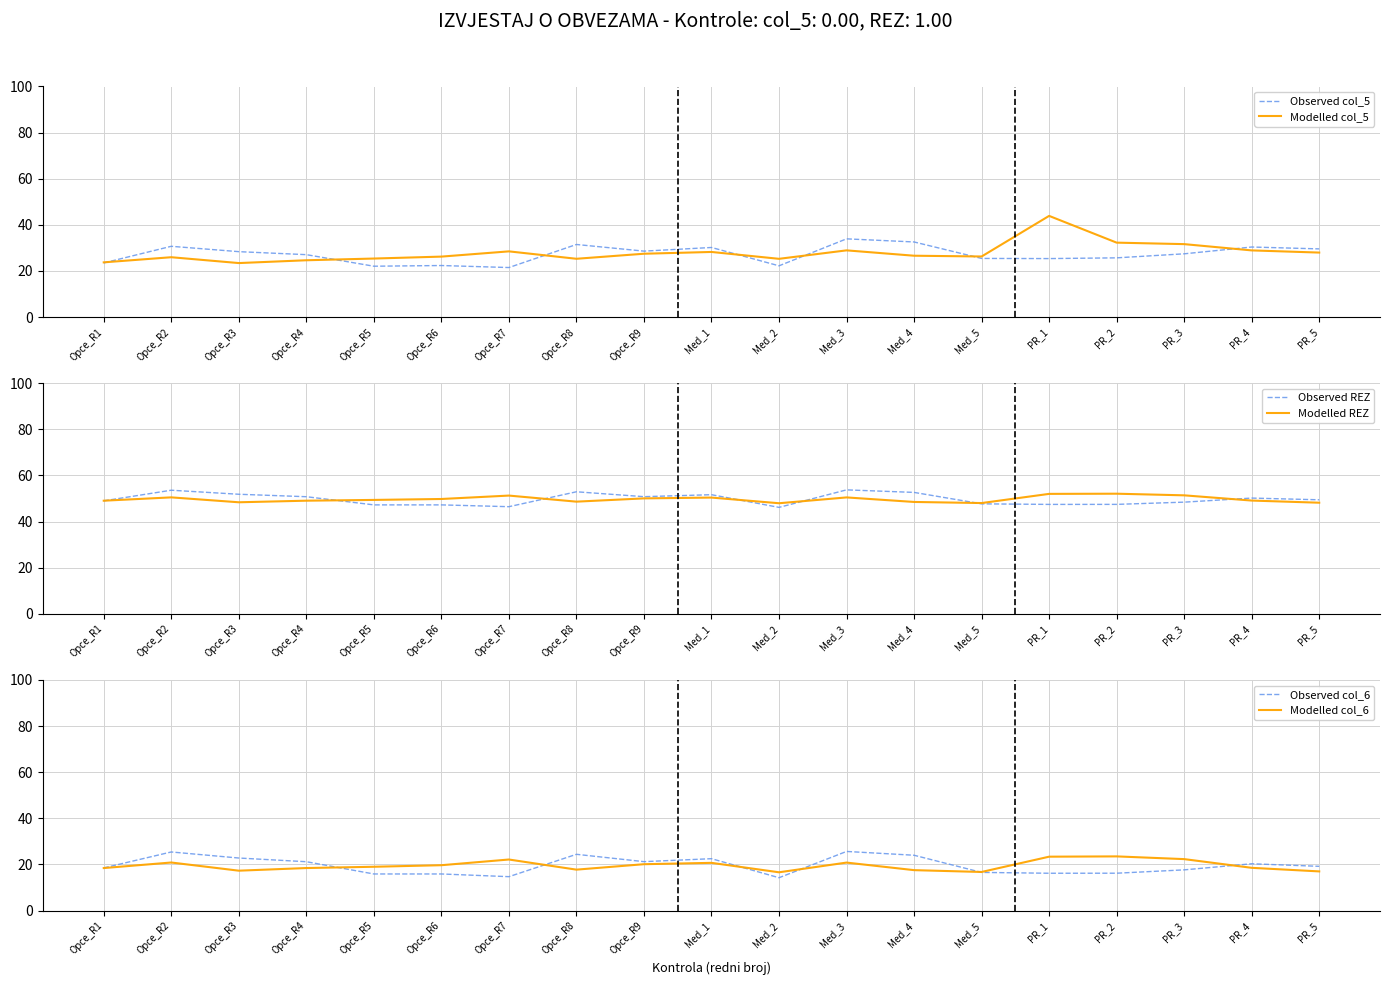

True or false: Modelled col_6 has a value of 26.4 at Med_5.

False